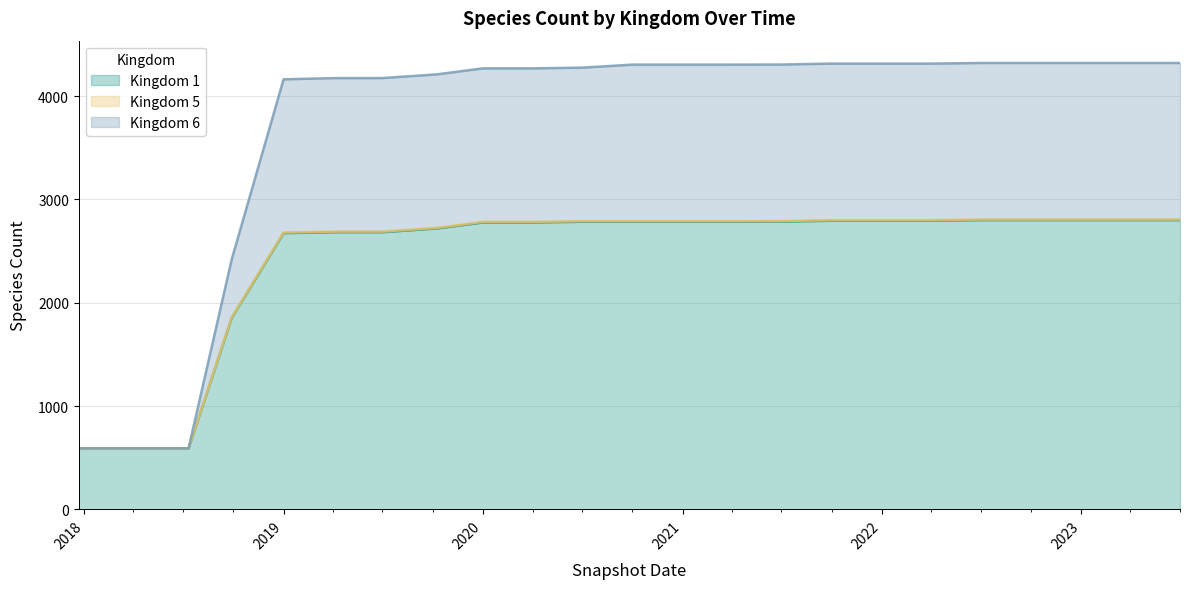

Does the chart have visible grid lines?

Yes